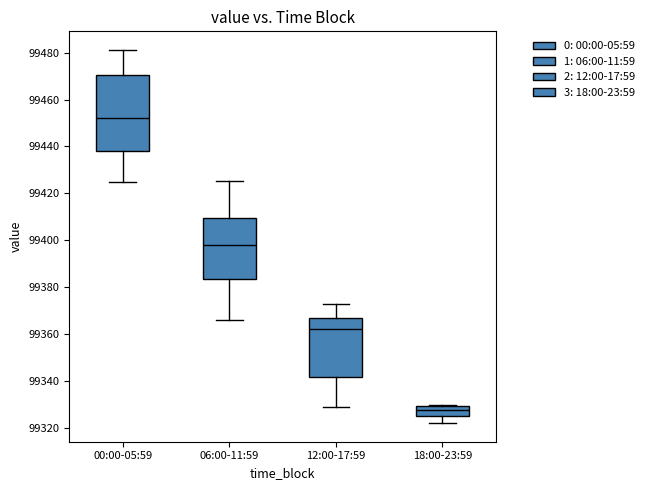

Where does the upper whisker of the box for 00:00-05:59 end on the y-axis? The values are not printed on the chart, so give them approximately, as read against the axis.

99482